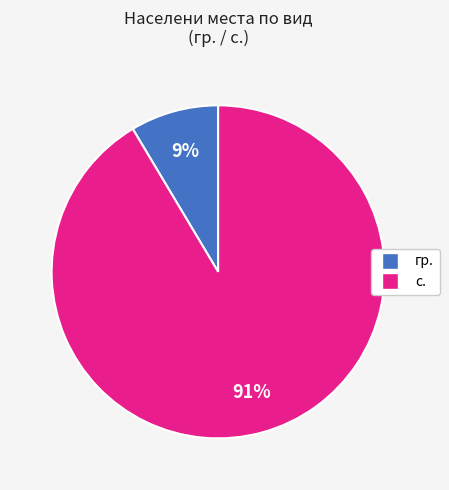

Between гр. and с., which is larger?

с.